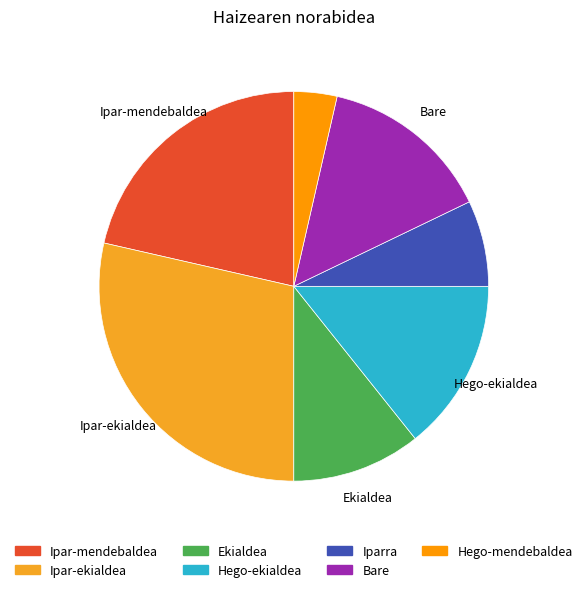

What is the smallest slice in the pie chart?

Hego-mendebaldea